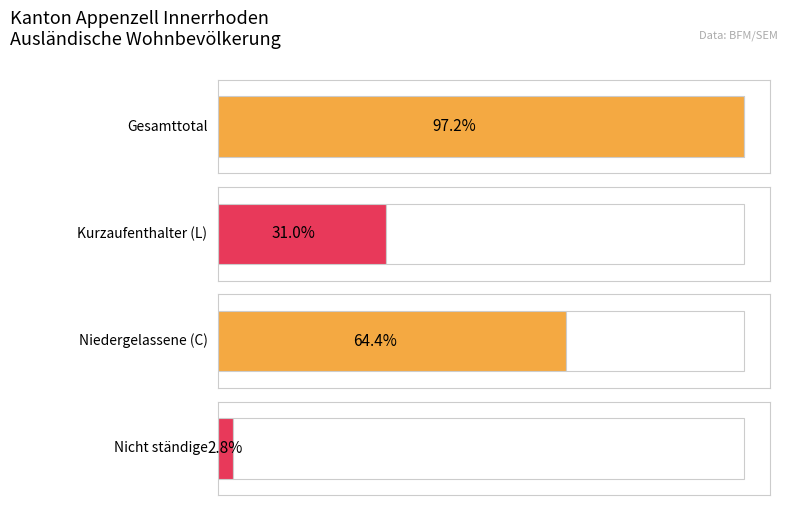

The value of Frauen at Niedergelassene (C) is 746. True or false?

False